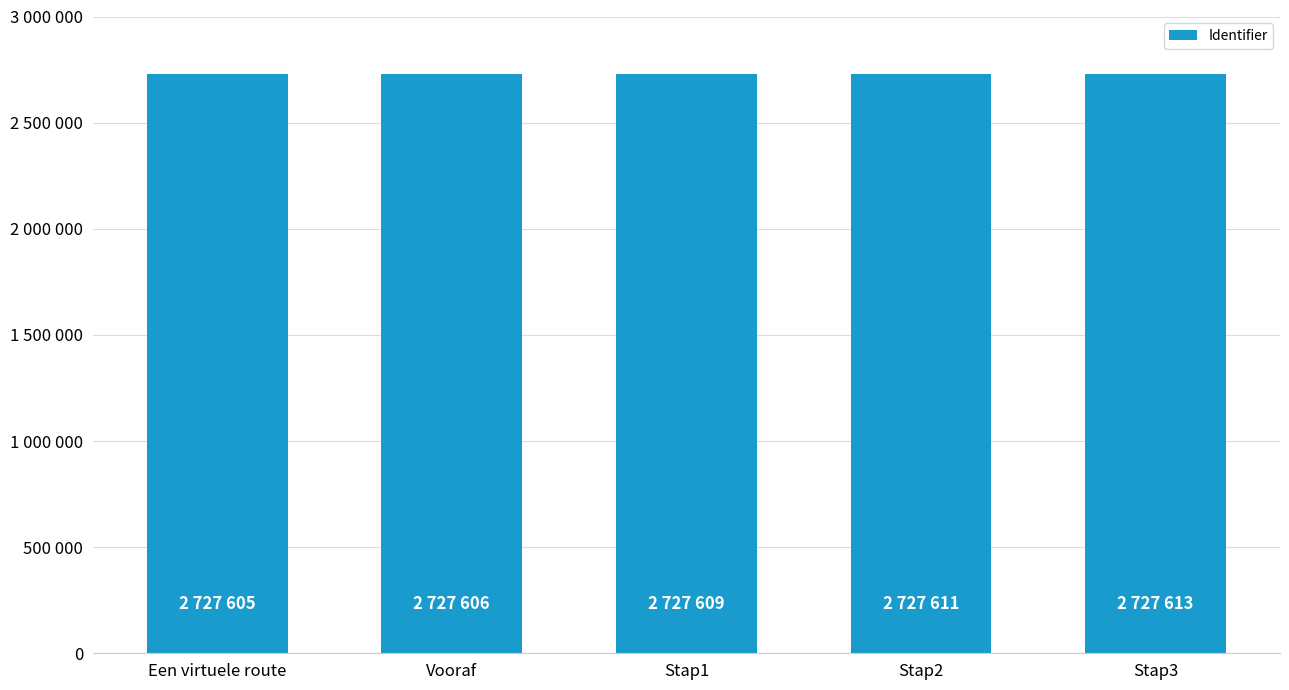

Are the bars horizontal?

No